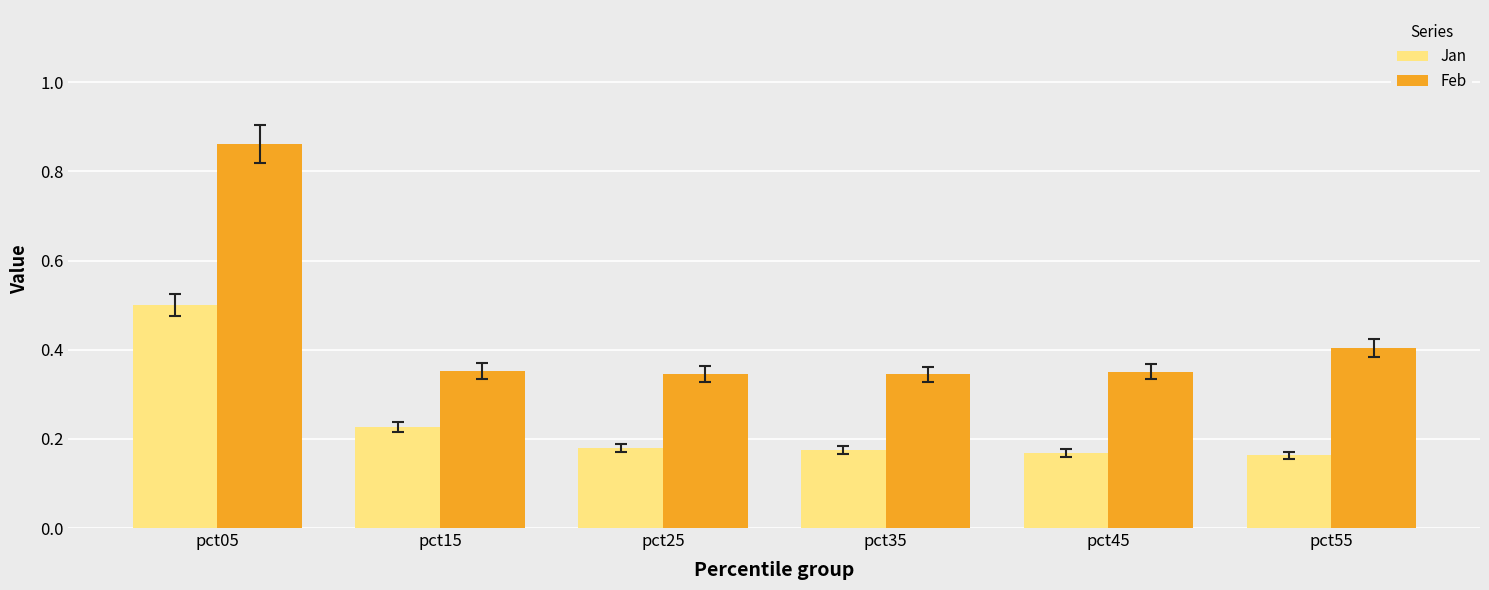

Which category has the highest value across all series?

pct05